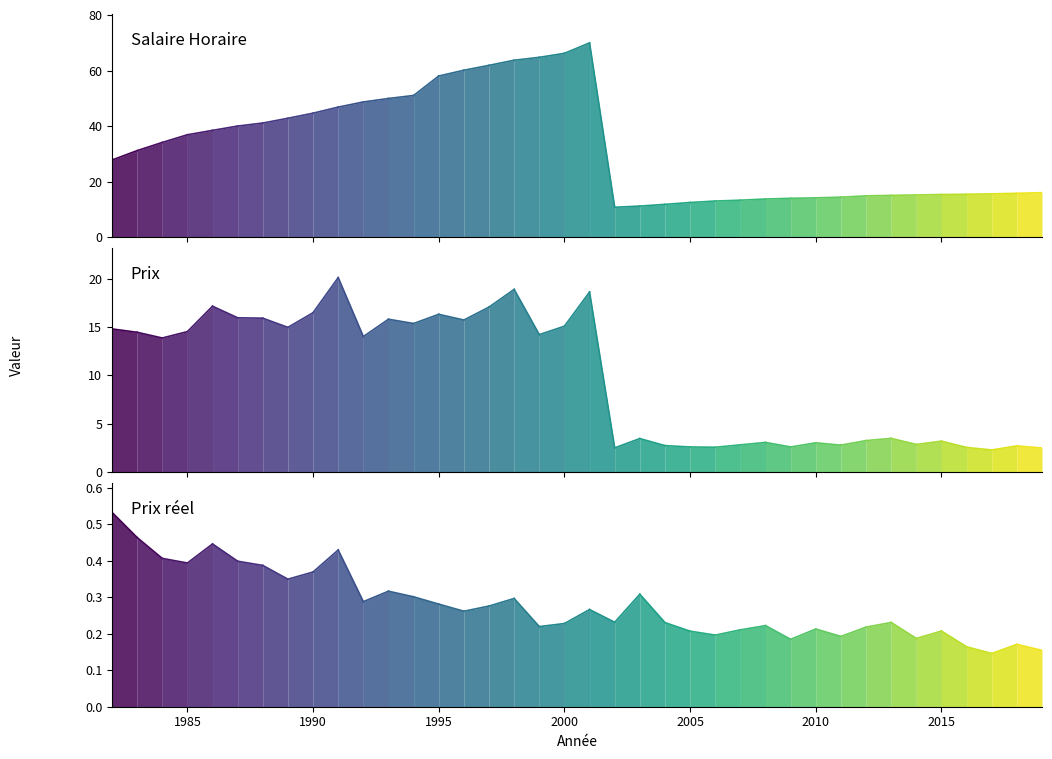

Rank the series by their average value, from lowest to highest.

Prix reel, Prix, Salaire Horaire